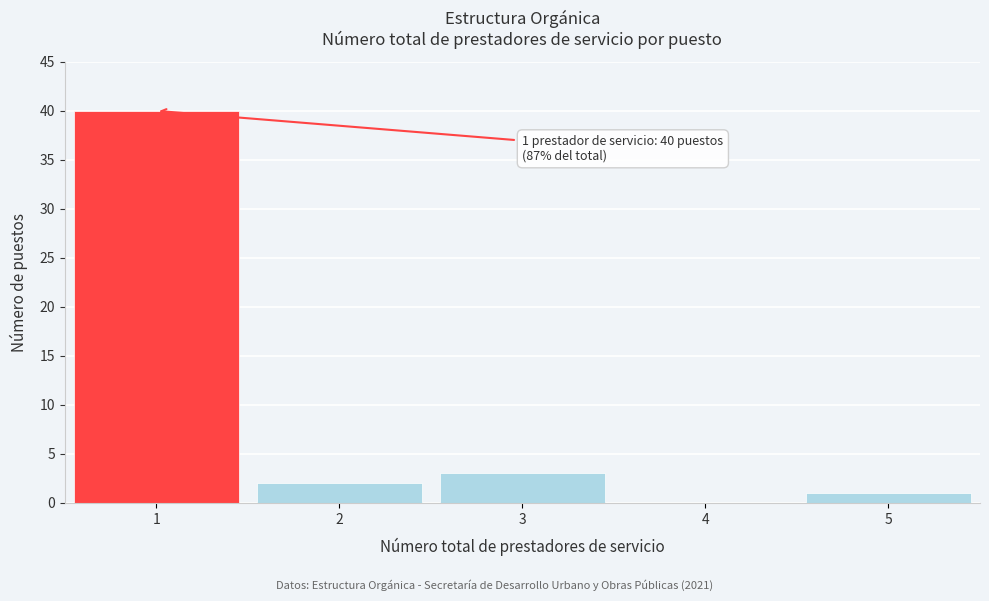

Reading right to left, what are all the values shown in this chart?

5=1	4=0	3=3	2=2	1=40